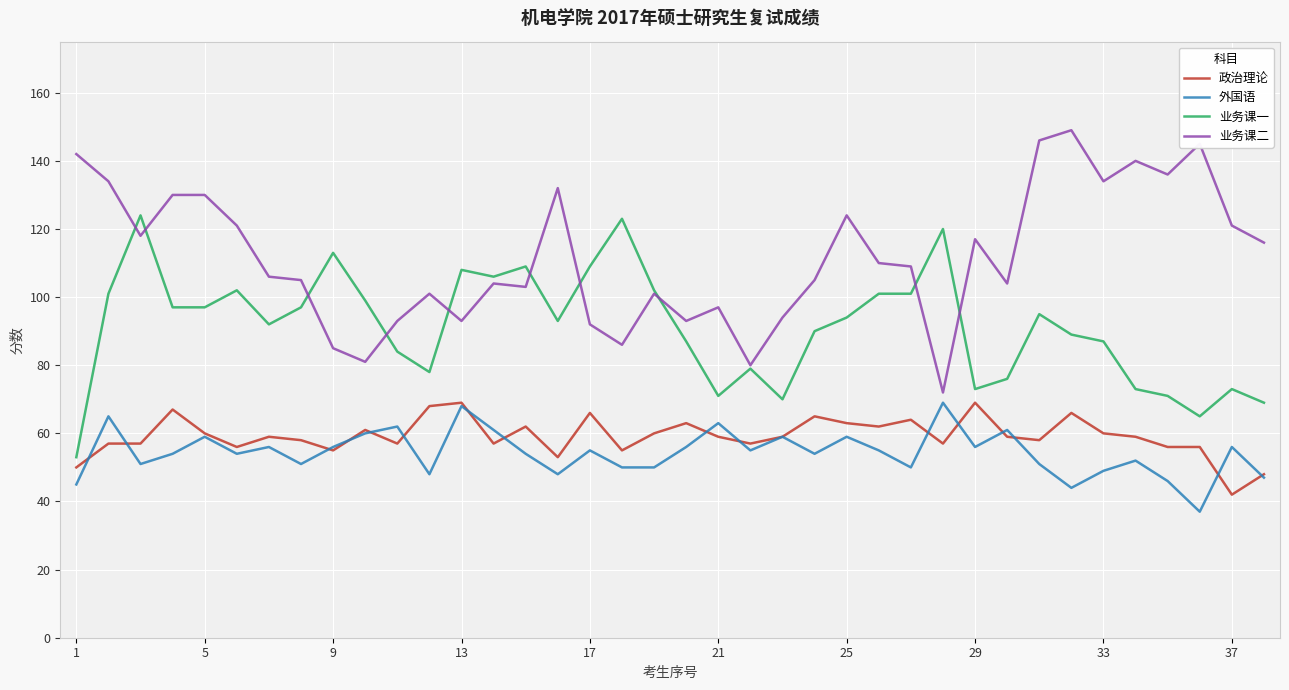

Which series has the largest total across all categories?

业务课二